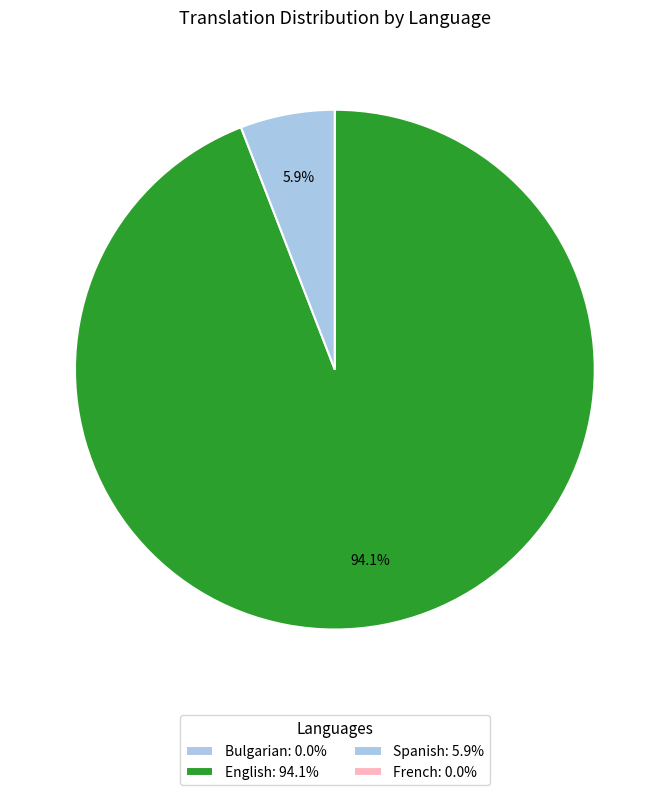

To the nearest percent, what is the difference between the largest and smallest slice percentages?

94%